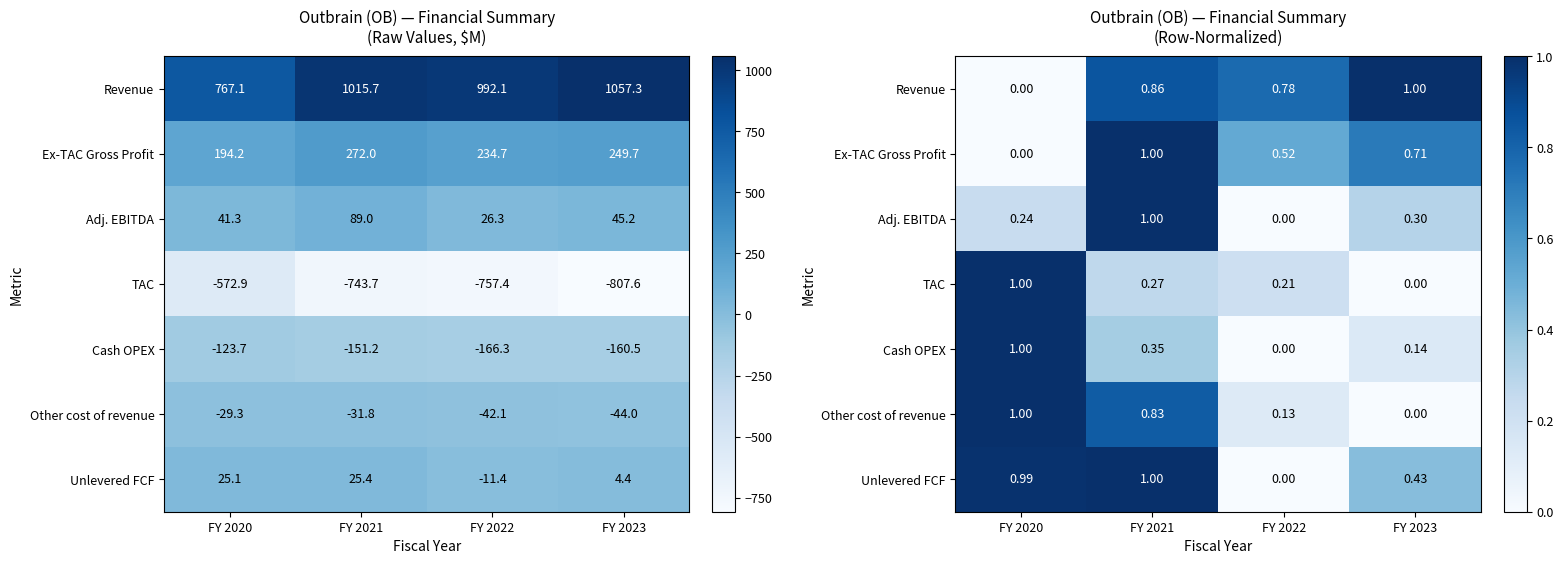

What is the highest value of the Unlevered FCF series?

1.0